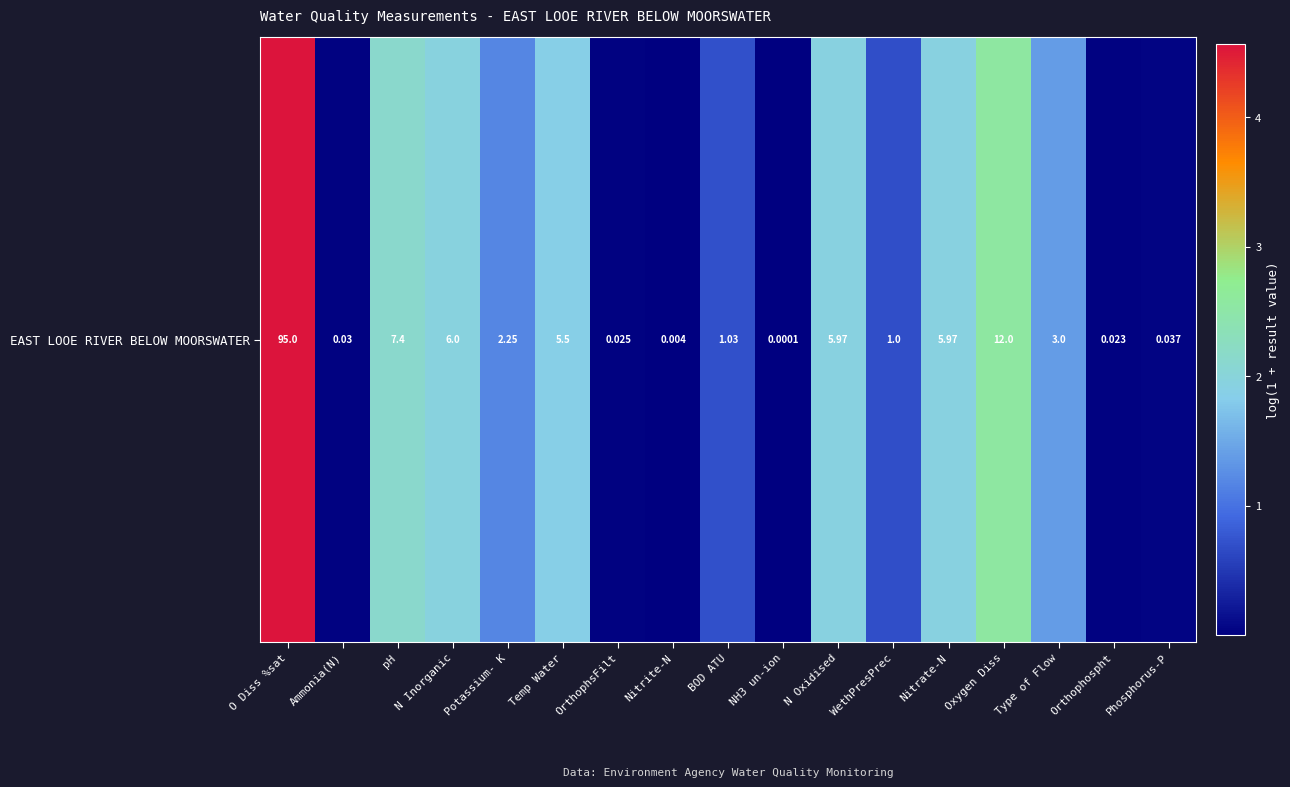

What is the maximum value shown in the chart?

4.6